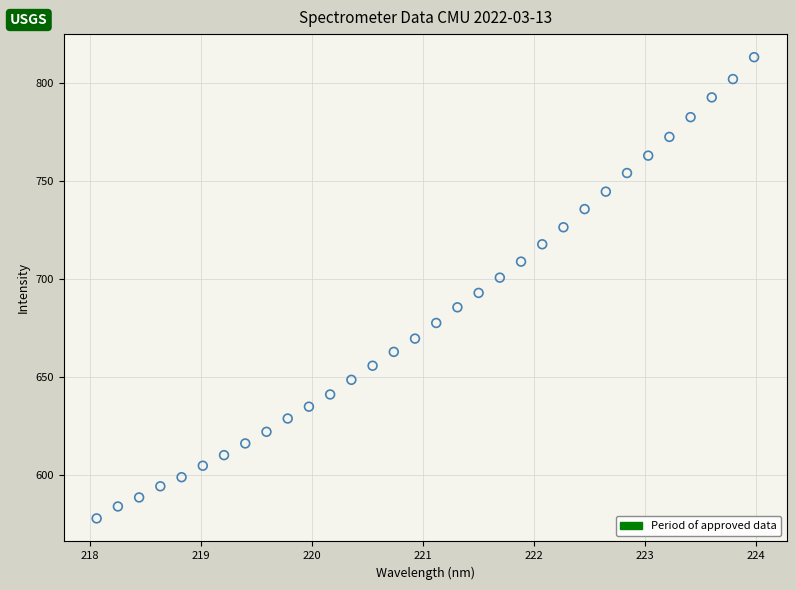

What is the range of Y values (max minus min)?

235.4